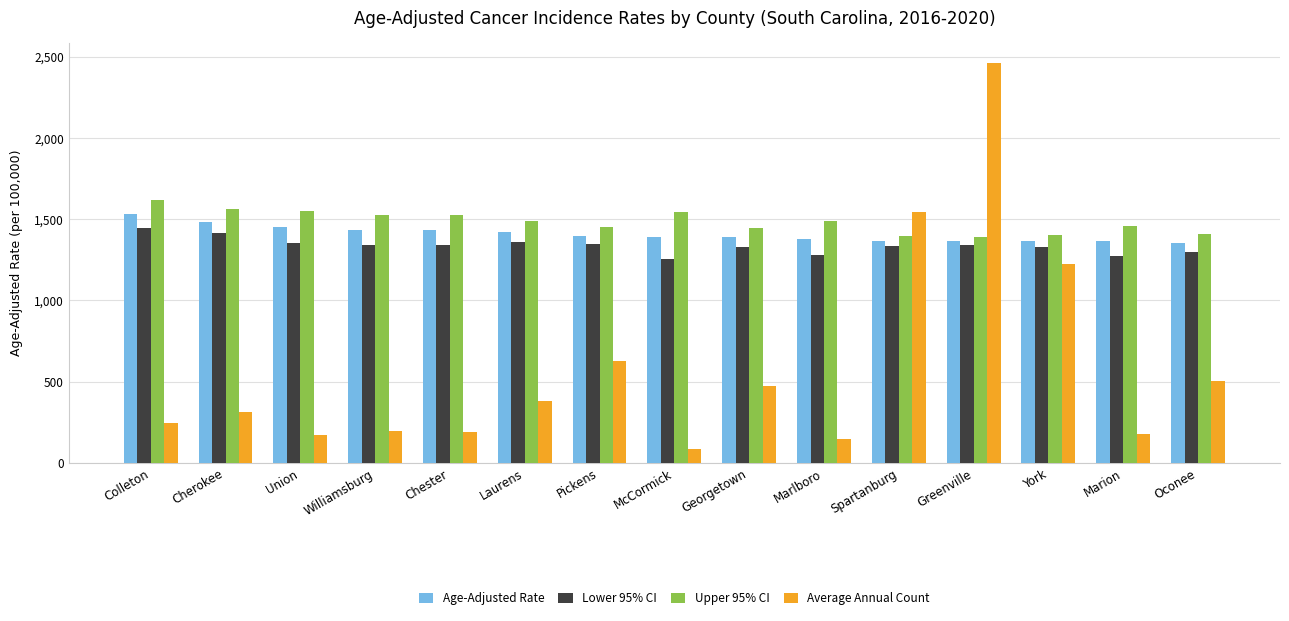

Which series has the widest spread of values?

Average Annual Count